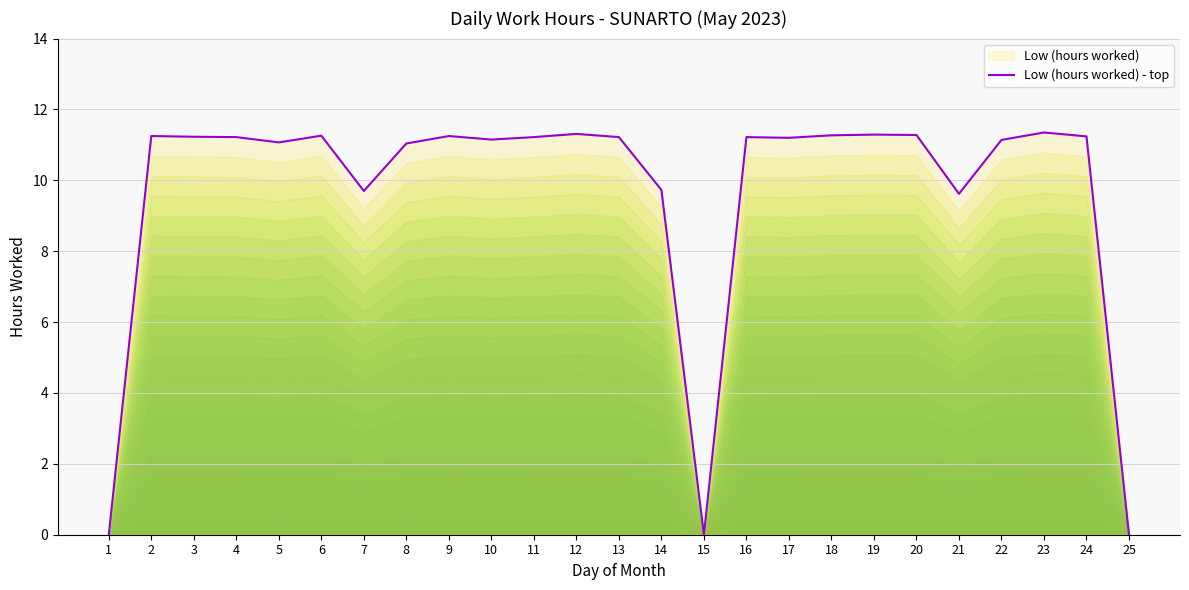

Approximately how many times larger is the value at 14 compared to 22?

0.9